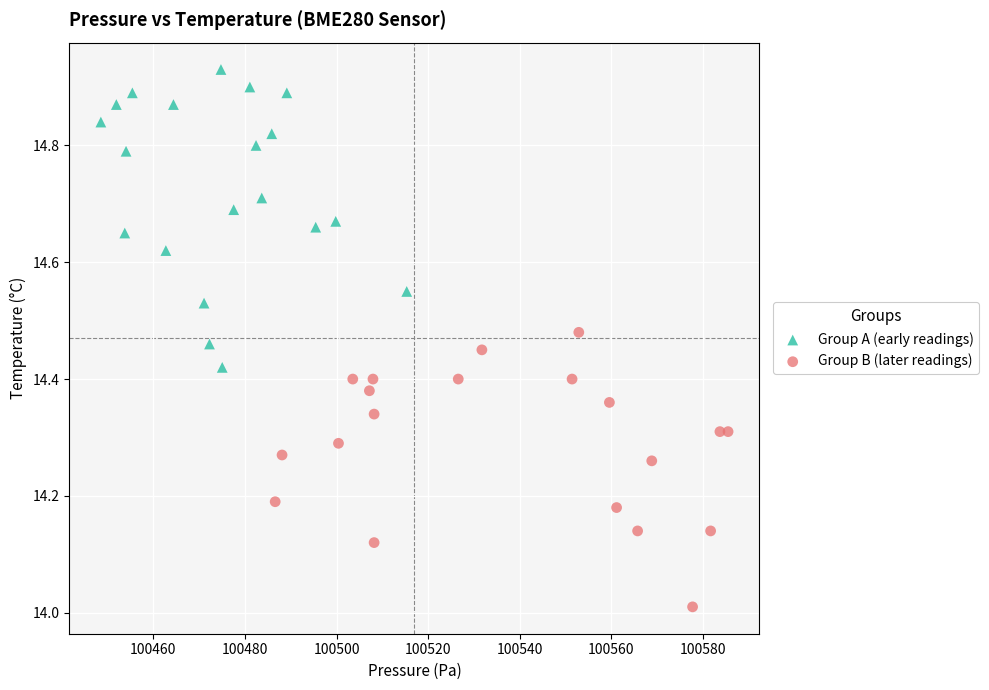

Which series reaches the minimum Y coordinate?

Group B (later readings)